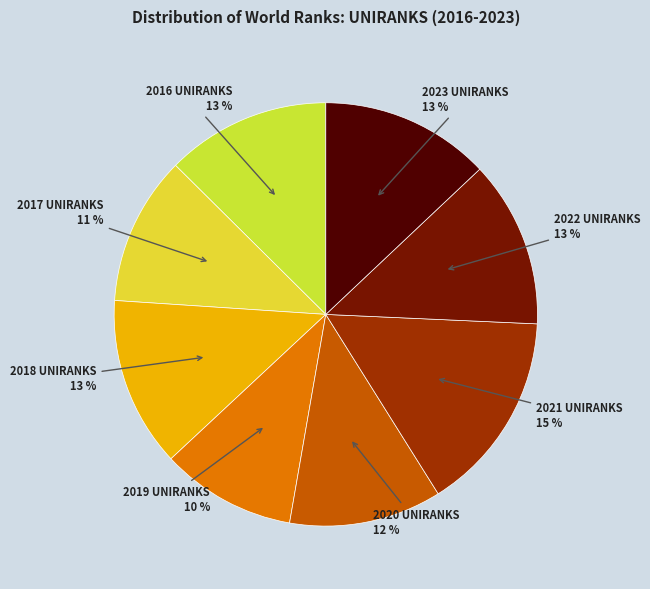

Is 2023 UNIRANKS the majority of the pie?

No